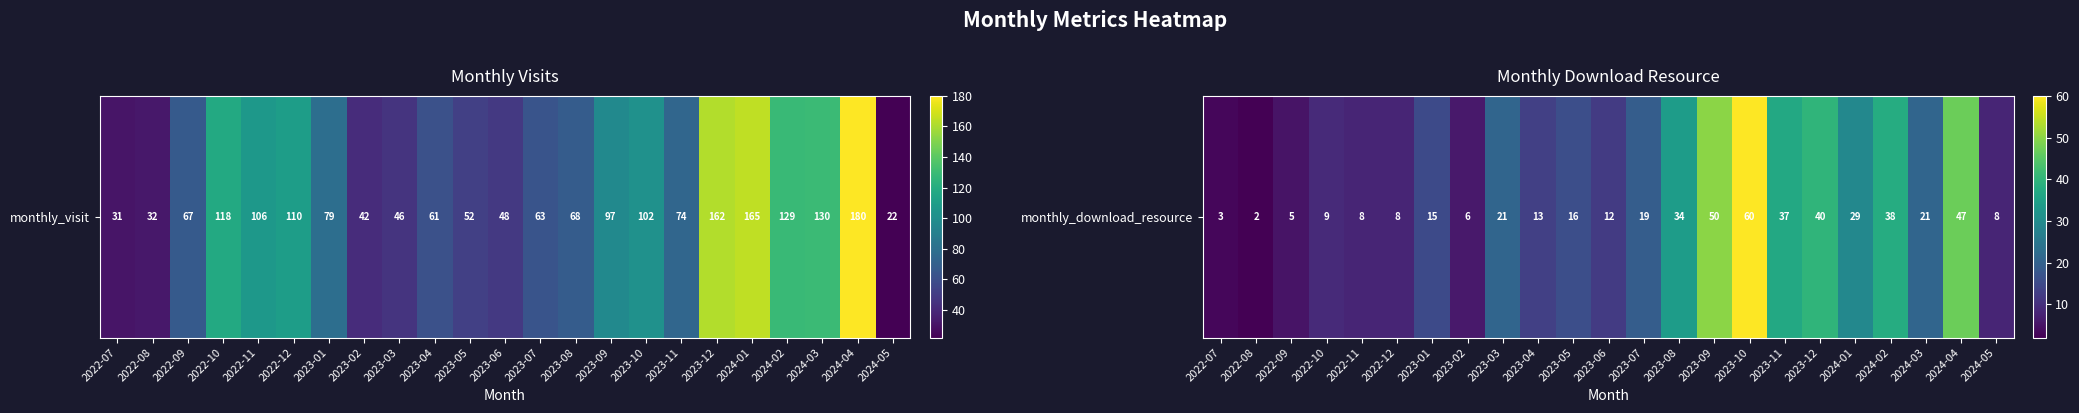

Which label corresponds to the largest value in the chart?

2023-10